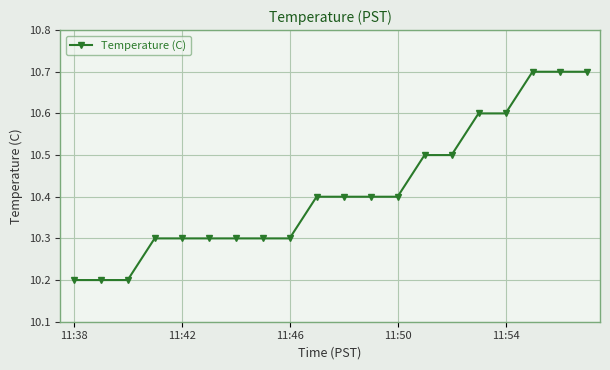

What is the value of the 10th point from the left?

10.4